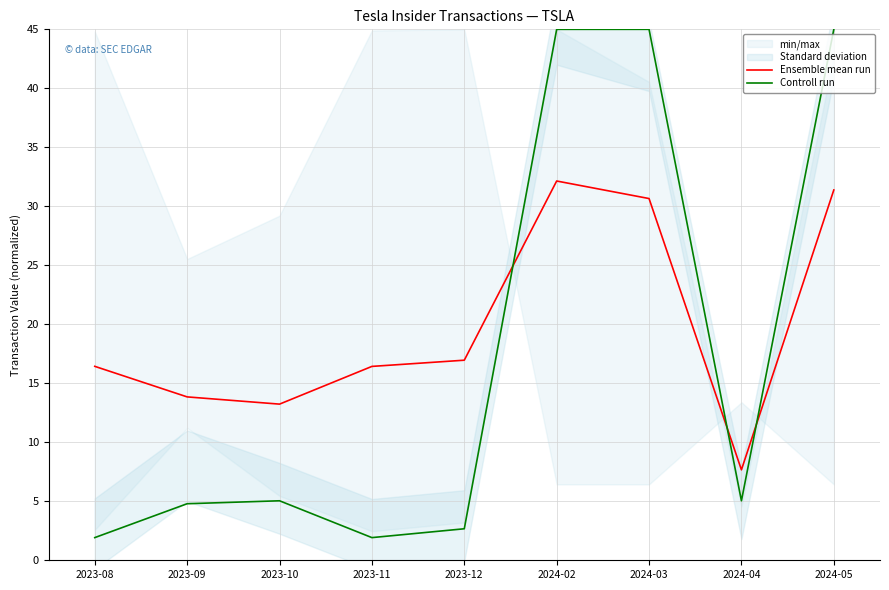

Is it true that Ensemble mean run equals 13.2 at 2023-10?

True